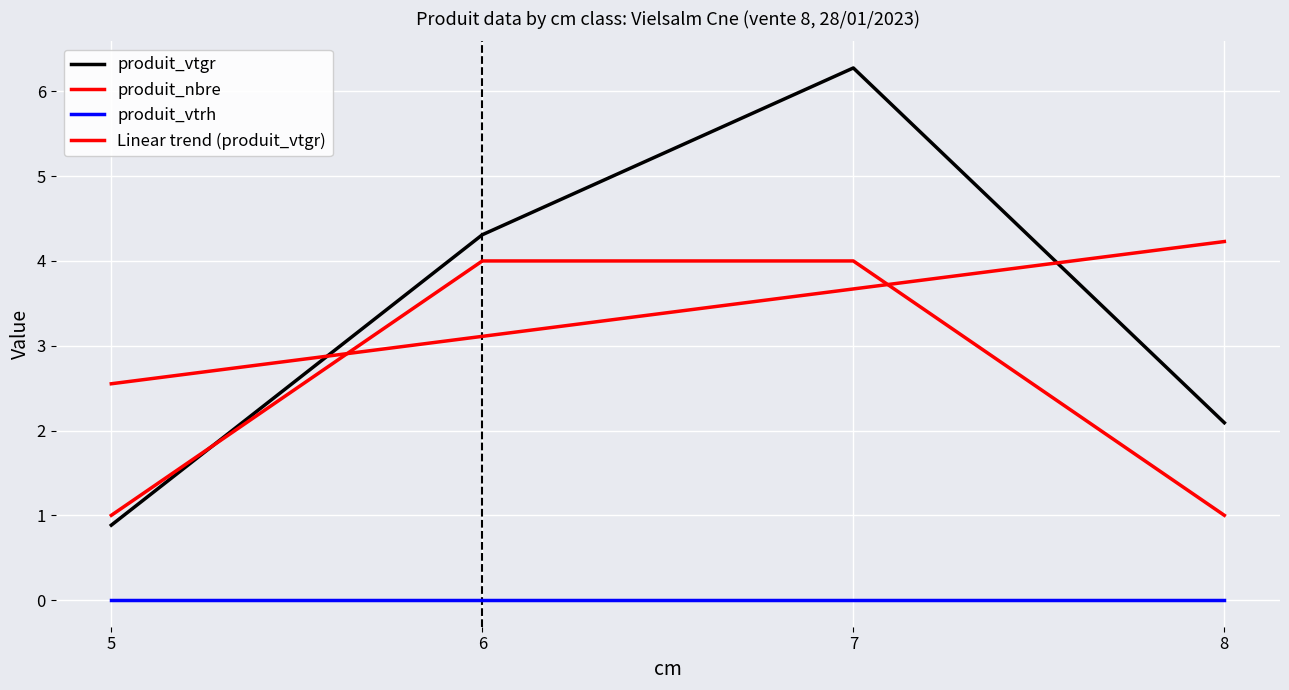

What is the difference between the produit_vtgr values at 7 and 6?

2.0